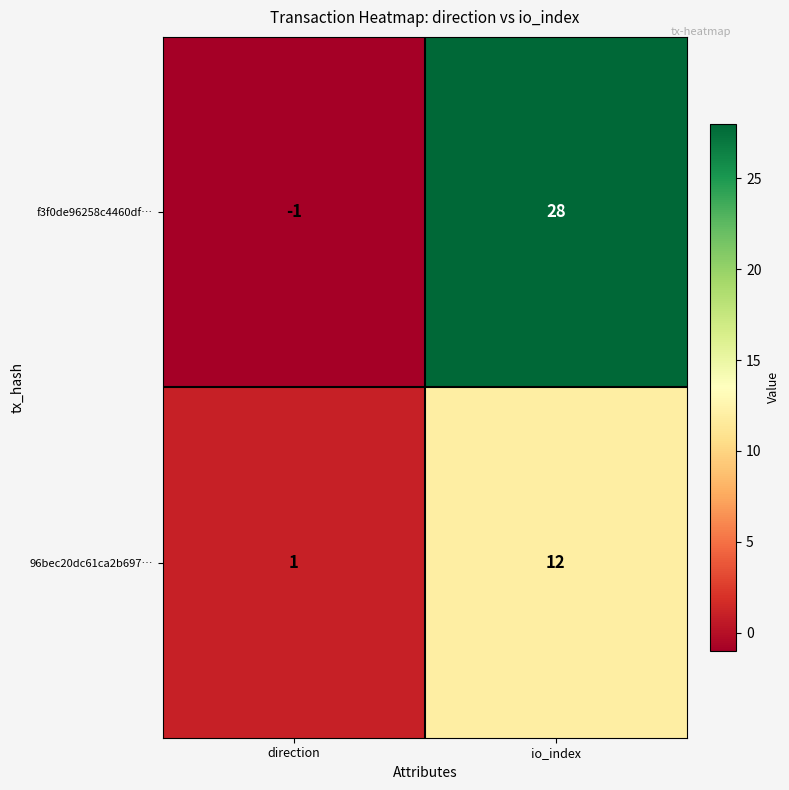

At which label is f3f0de96258c4460df… closest to 13?

direction